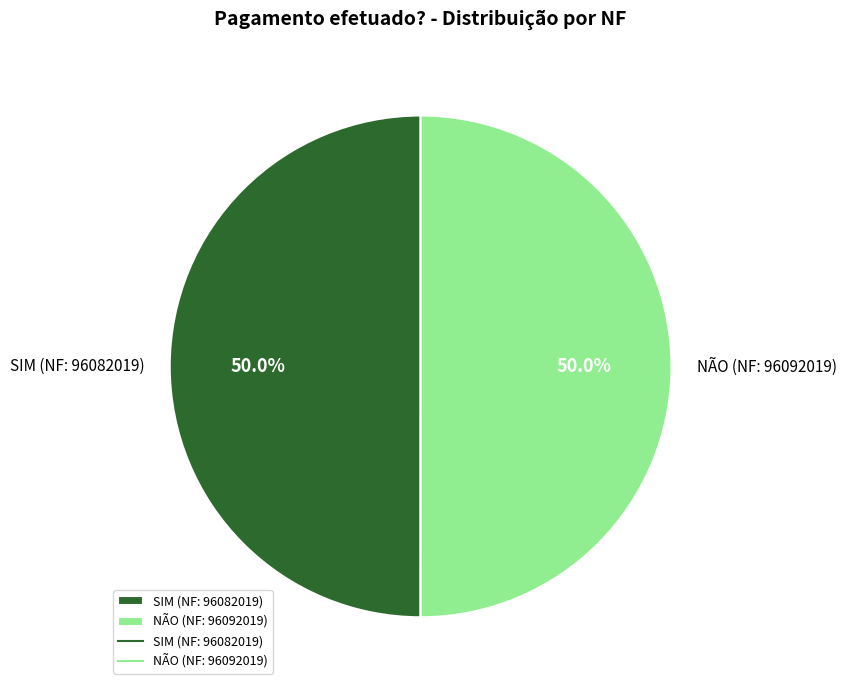

To the nearest percent, what is the combined percentage of SIM (NF: 96082019) and NÃO (NF: 96092019)?

100%